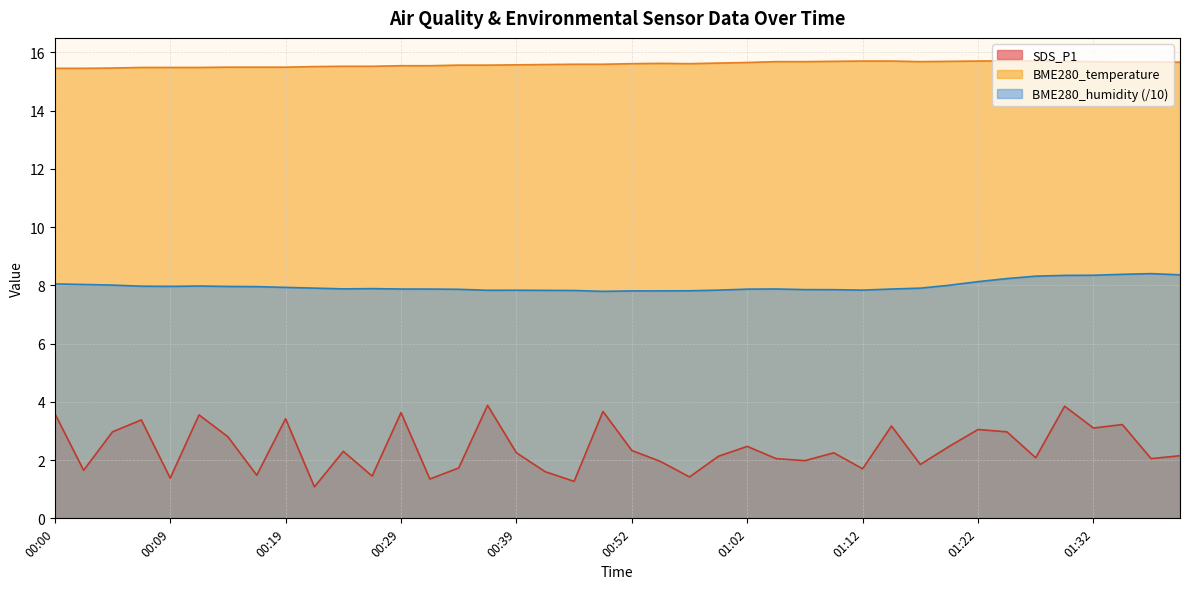

Which category has the lowest value in the SDS_P1 series?

00:22